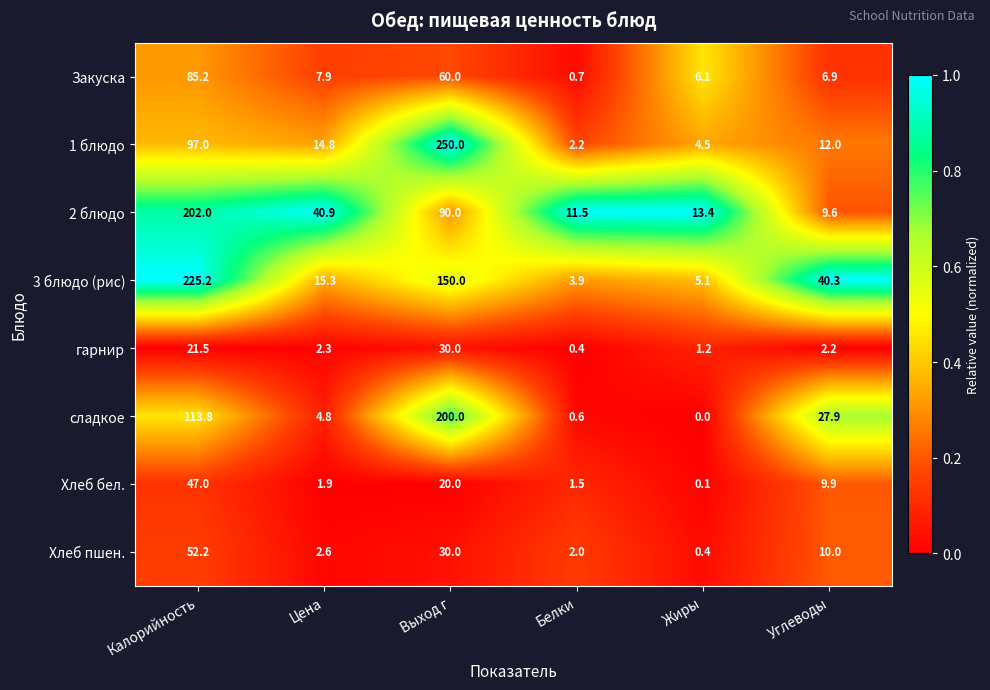

Between Жиры and Углеводы, which series saw the biggest shift?

3 блюдо (рис)